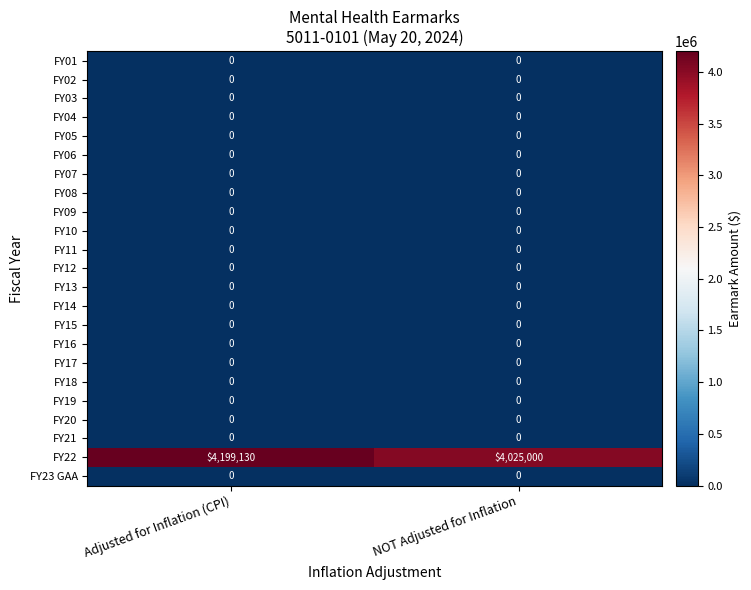

Is the value of FY13 at Adjusted for Inflation (CPI) greater than the value of FY22 at NOT Adjusted for Inflation?

No